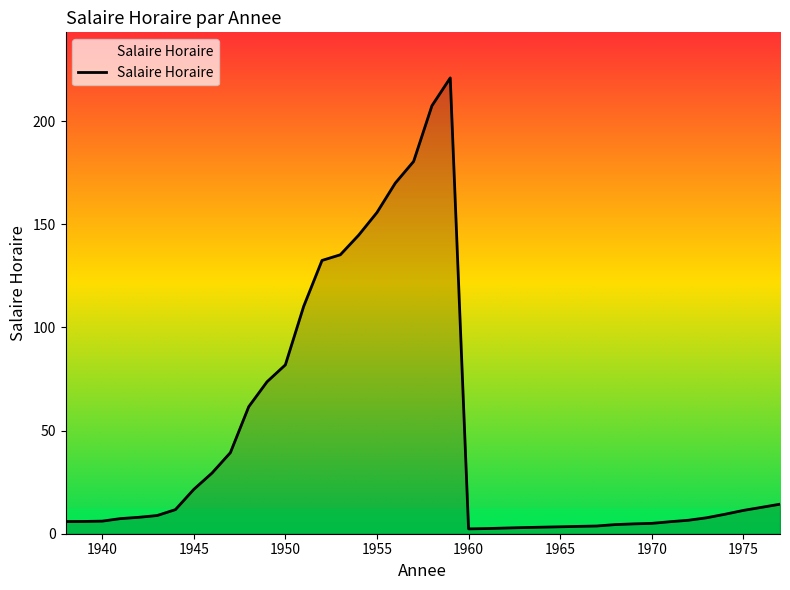

How many distinct data groups are displayed?

1